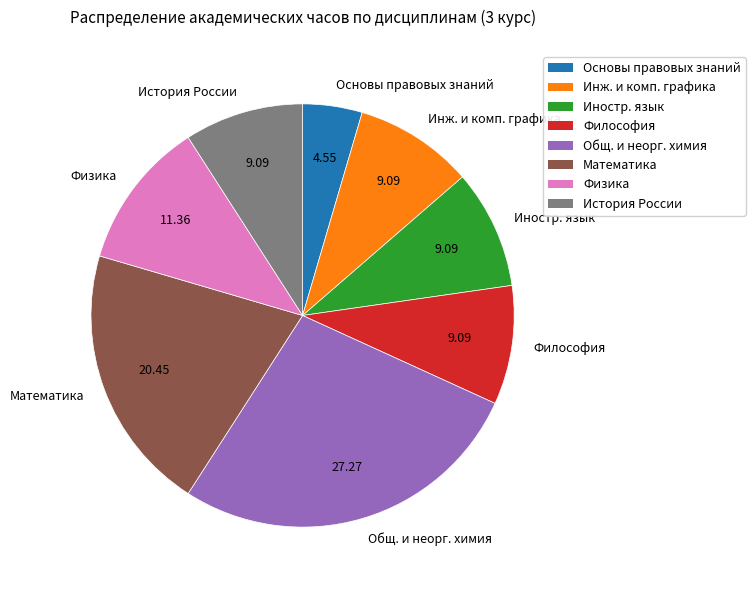

Which has a higher value, Общ. и неорг. химия or Философия?

Общ. и неорг. химия